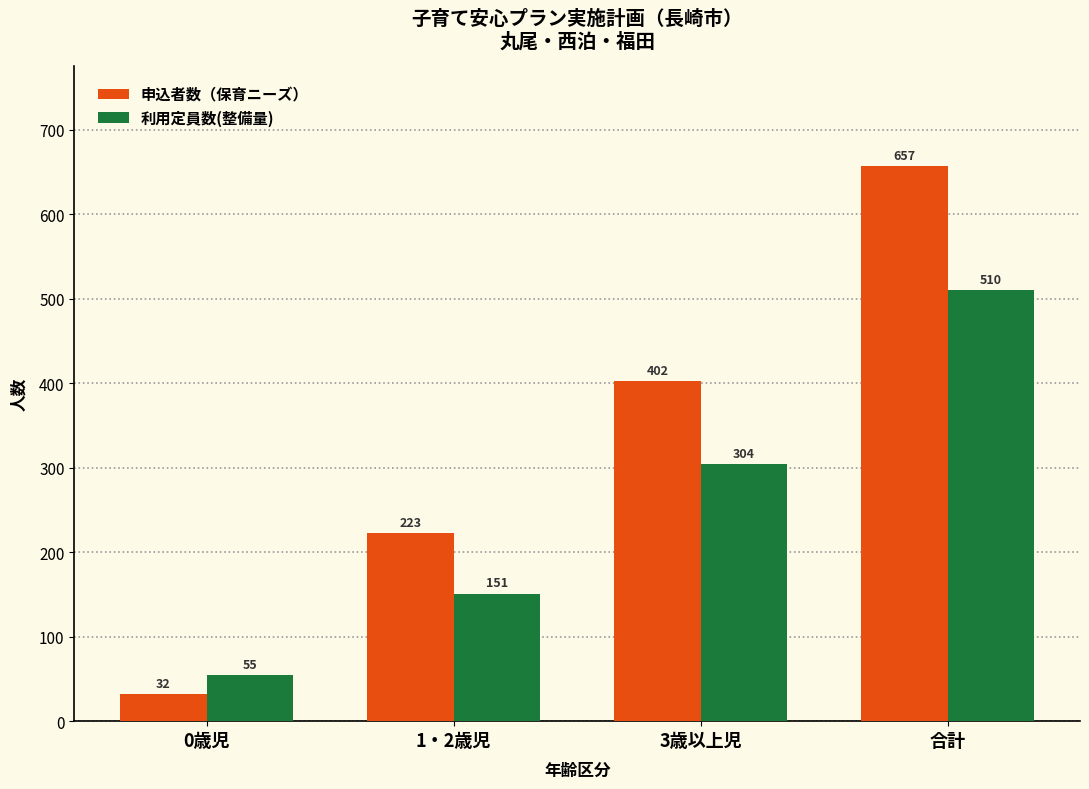

What position from the left is 3歳以上児?

3